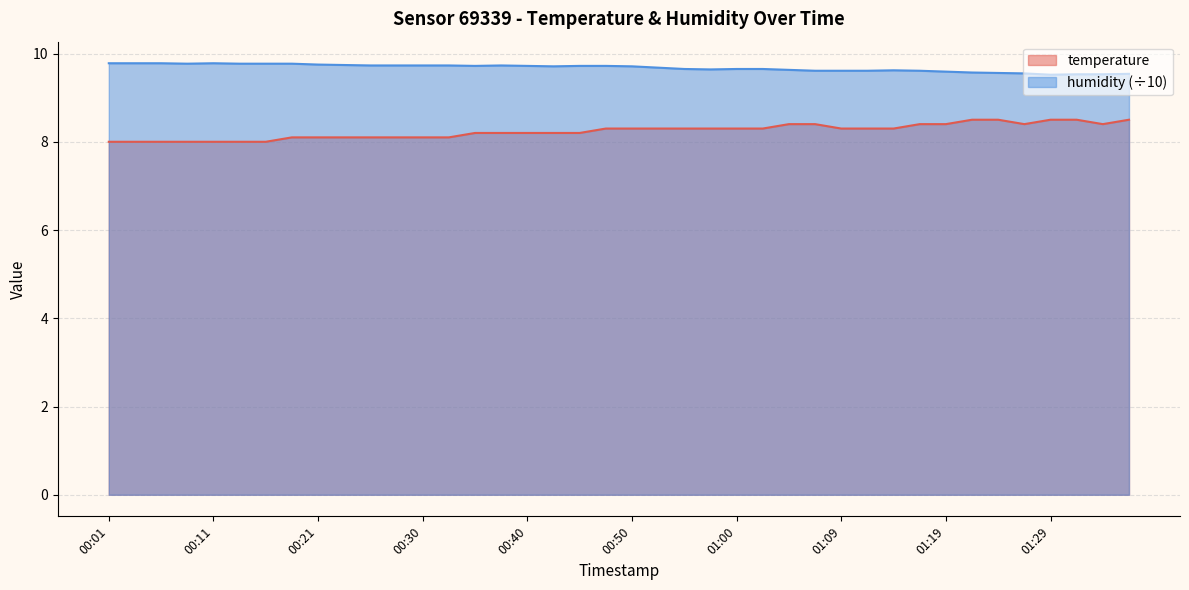

True or false: temperature has a value of 3.8 at 00:30.

False